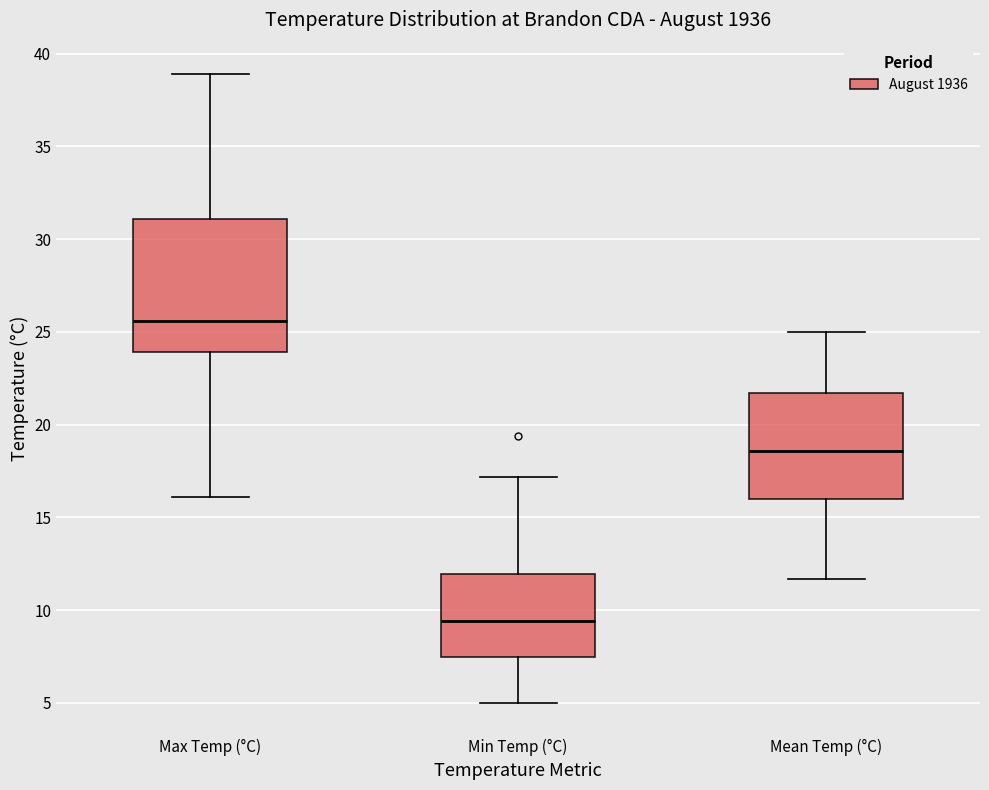

Reading left to right, read every box against the y-axis: the position of its median line, the range the box covers, and the ends of its whiskers. The values are not printed on the chart, so give them approximately, as read against the axis.

Max Temp (°C): median 25.5, box 24.0 to 31.0, whiskers 16.0 to 39.0
Min Temp (°C): median 9.5, box 7.5 to 12.0, whiskers 5.0 to 17.0
Mean Temp (°C): median 18.5, box 16.0 to 21.5, whiskers 11.5 to 25.0